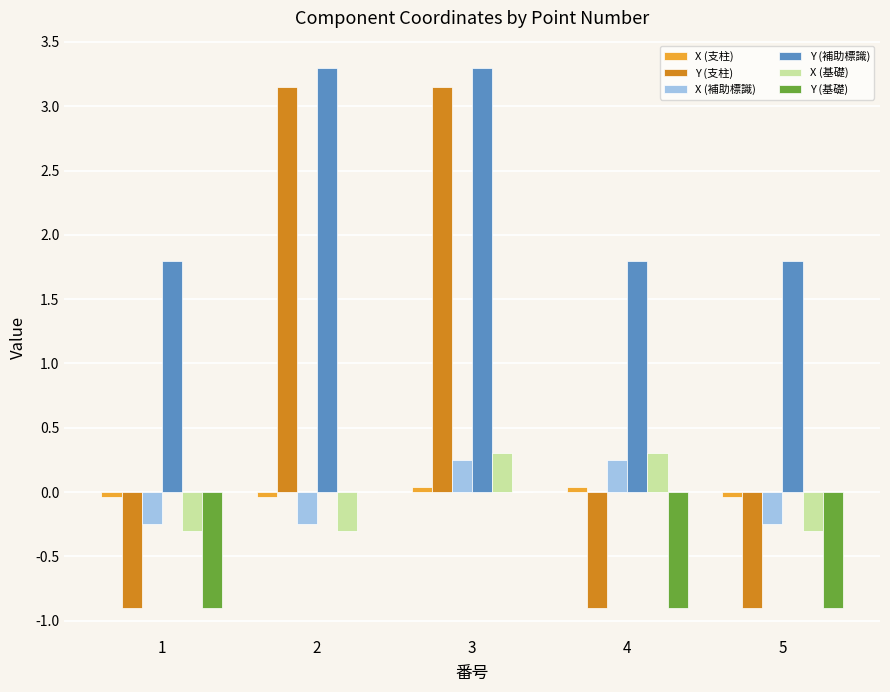

What is the highest value of the Y (補助標識) series?

3.3